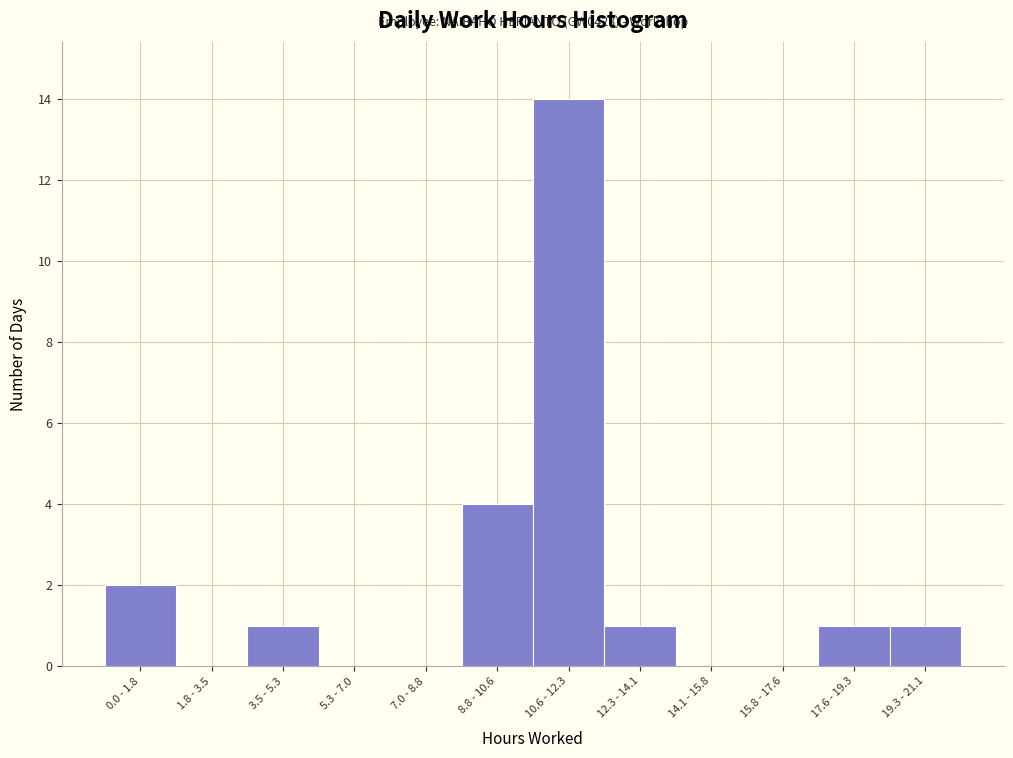

Reading left to right, what are all the values shown in this chart?

0.0 - 1.8=2	1.8 - 3.5=0	3.5 - 5.3=1	5.3 - 7.0=0	7.0 - 8.8=0	8.8 - 10.6=4	10.6 - 12.3=14	12.3 - 14.1=1	14.1 - 15.8=0	15.8 - 17.6=0	17.6 - 19.3=1	19.3 - 21.1=1